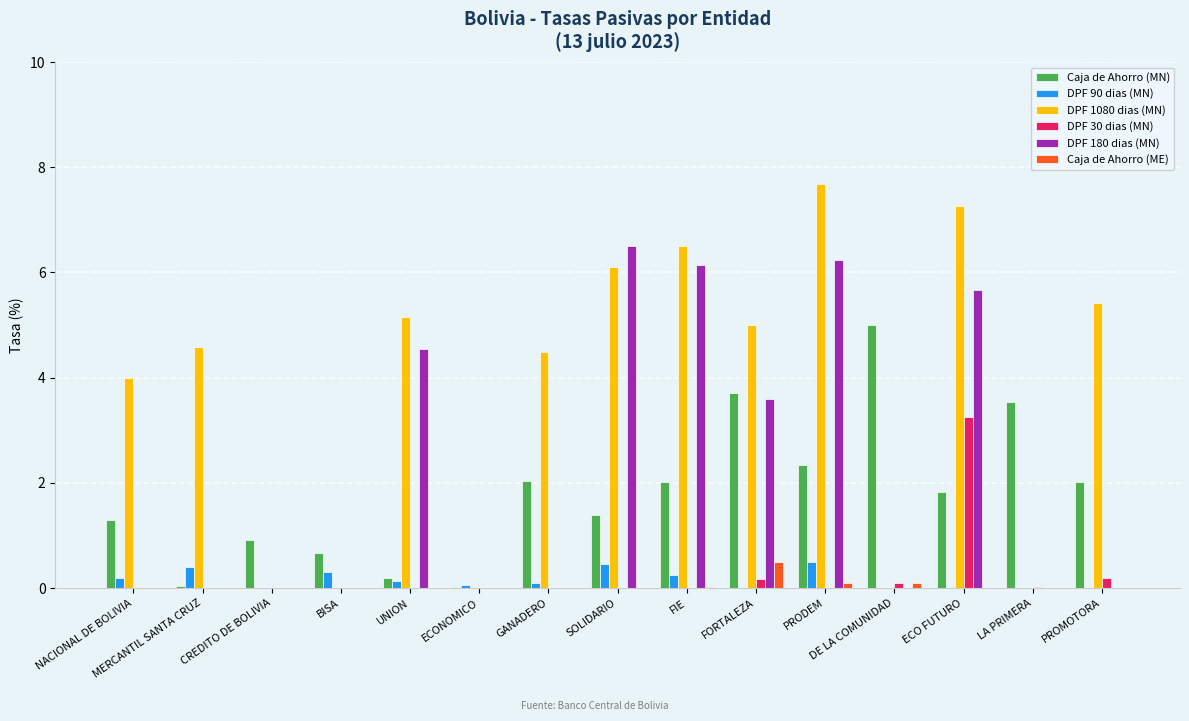

What is the approximate value of Caja de Ahorro (MN) at BISA?

0.7